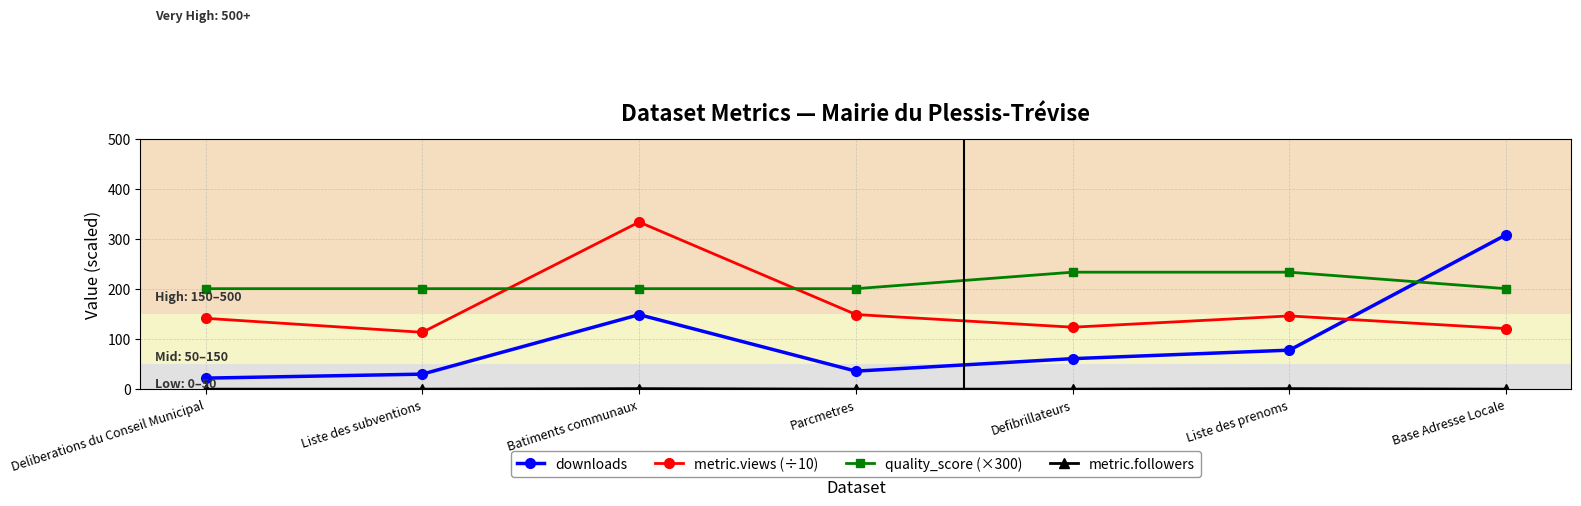

Does the chart display data point markers on the line(s)?

Yes